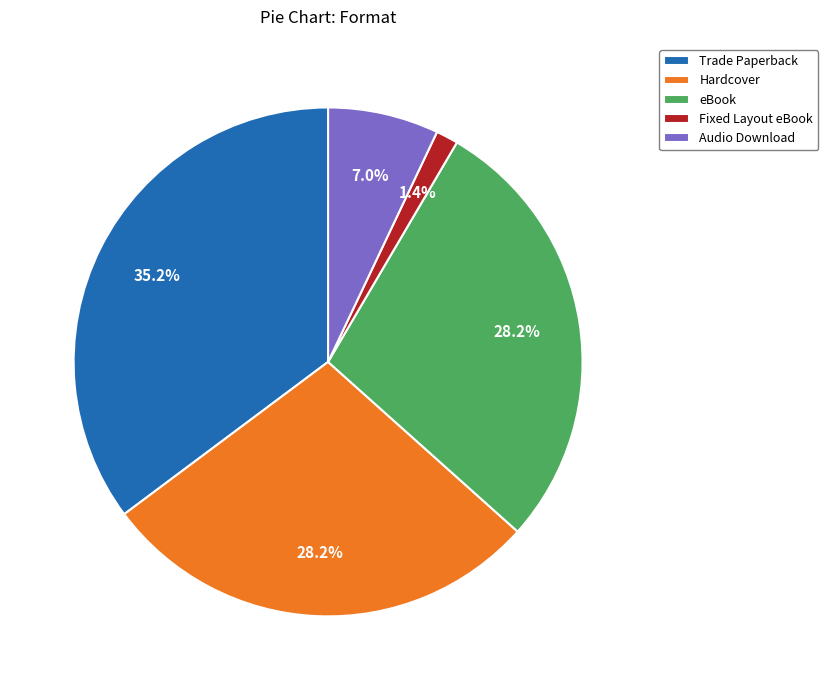

To the nearest percent, what is the average slice percentage?

20%